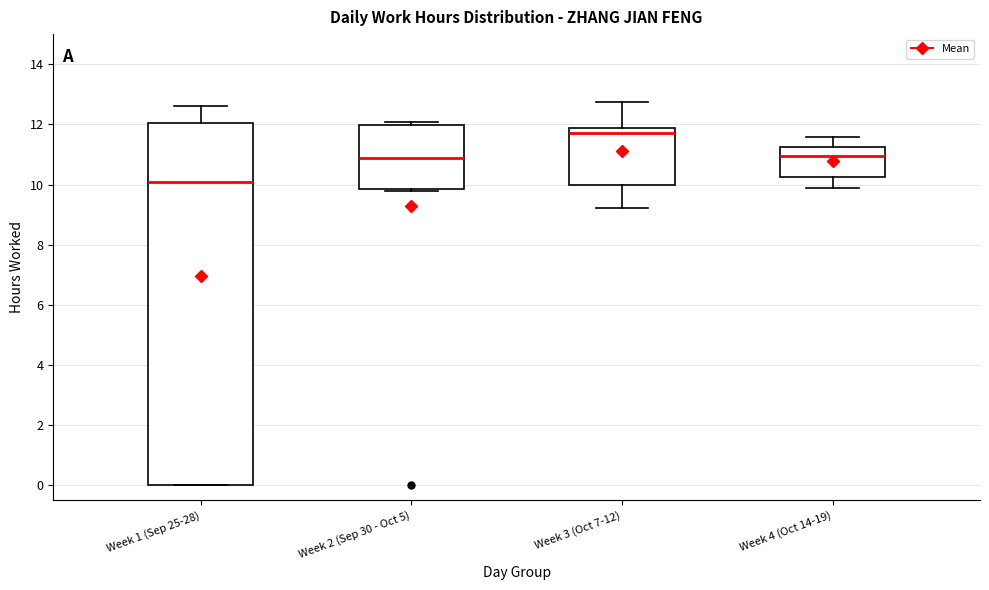

Comparing the boxes themselves (not the whiskers), which one is the tallest?

Week 1 (Sep 25-28)